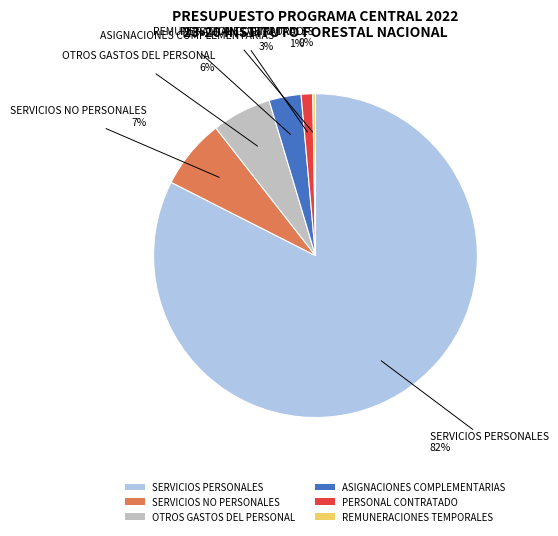

Which slice represents more than half of the pie?

SERVICIOS PERSONALES